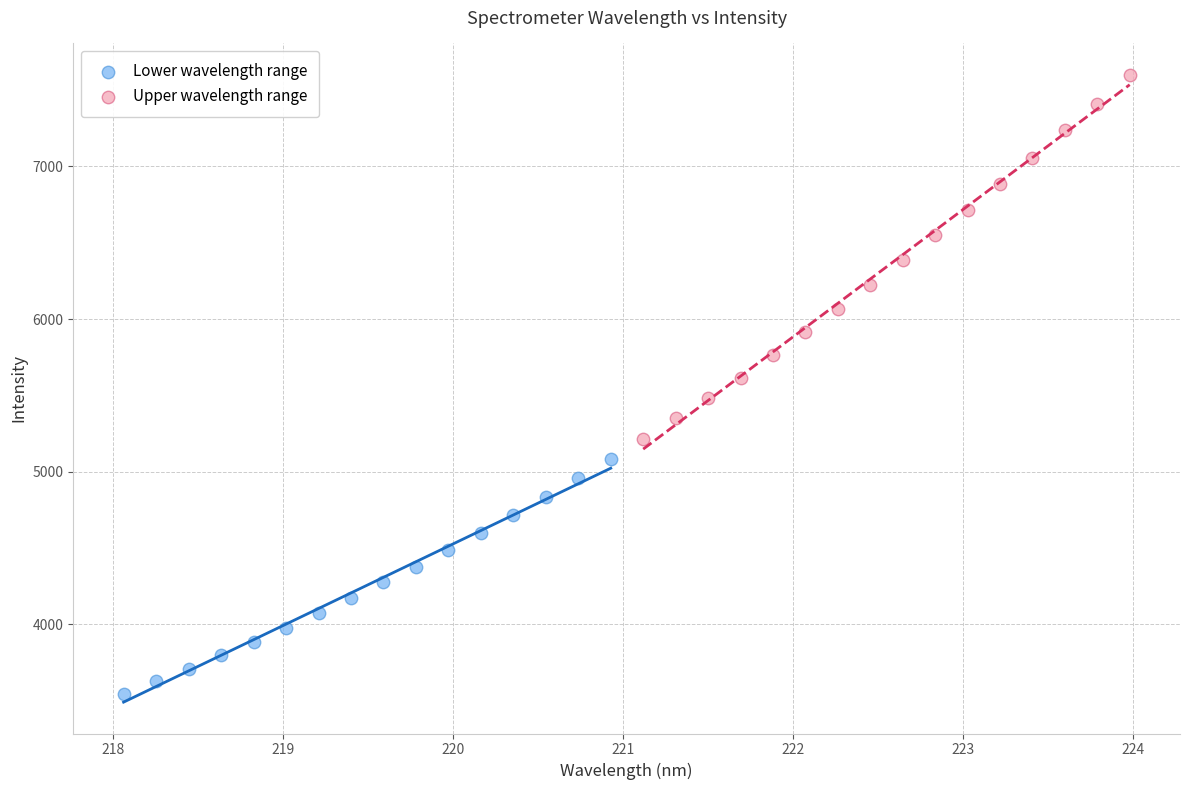

Which series has the largest Y range (max minus min)?

Upper wavelength range